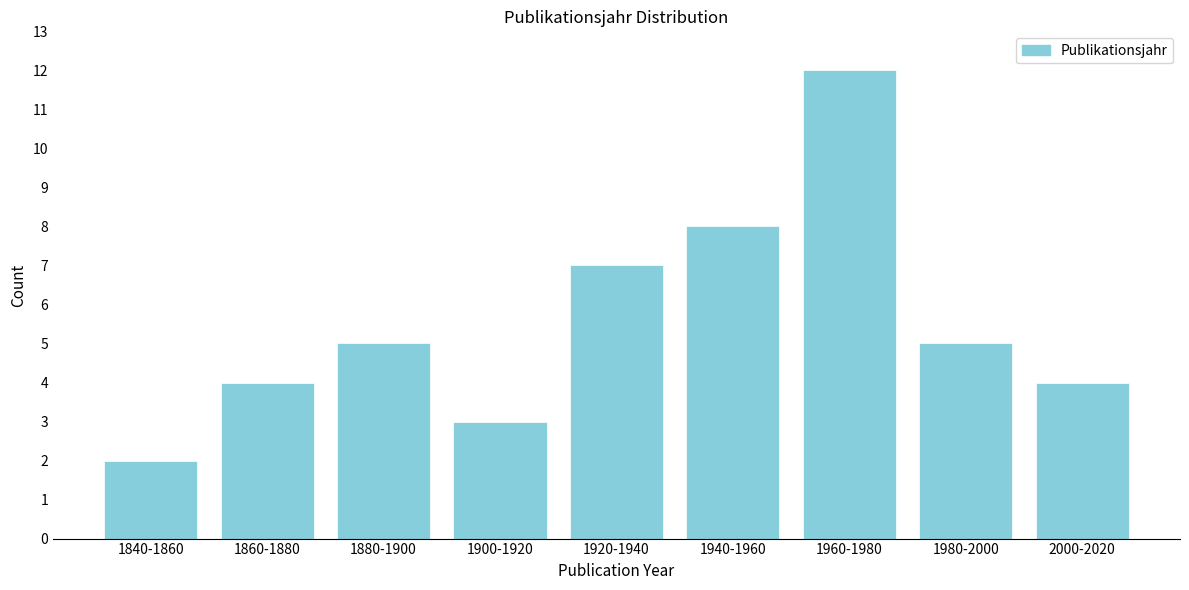

Reading left to right, transcribe all the data shown in this chart.

2	4	5	3	7	8	12	5	4